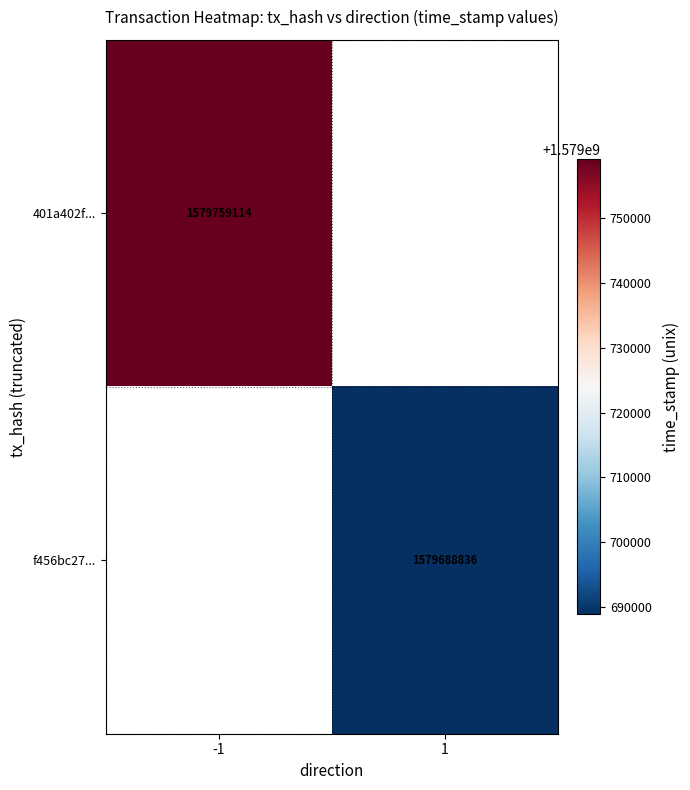

True or false: f456bc27... has a value of 686585986 at 1.

False